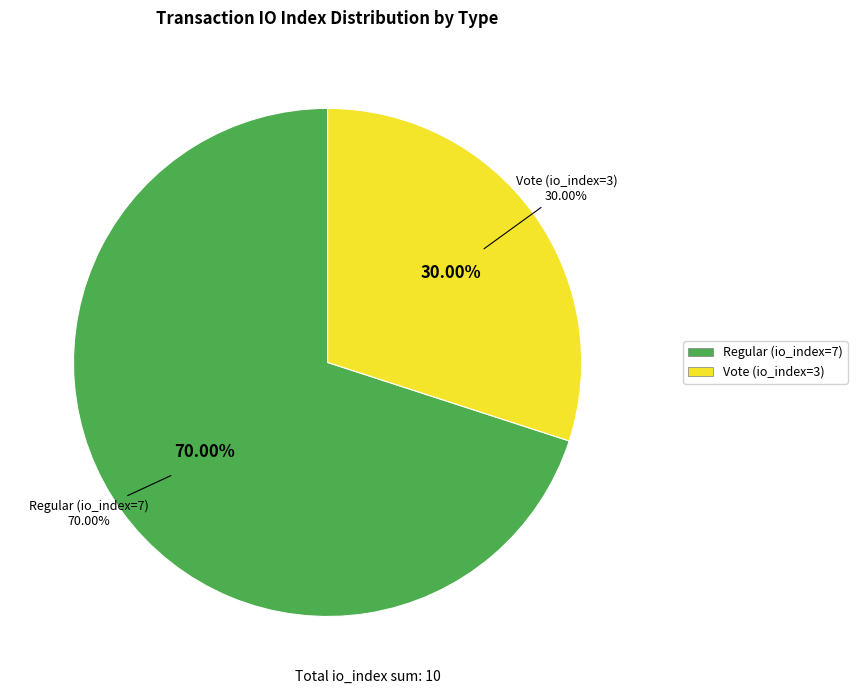

The Vote (io_index=3) slice represents 36% of the pie. True or false?

False